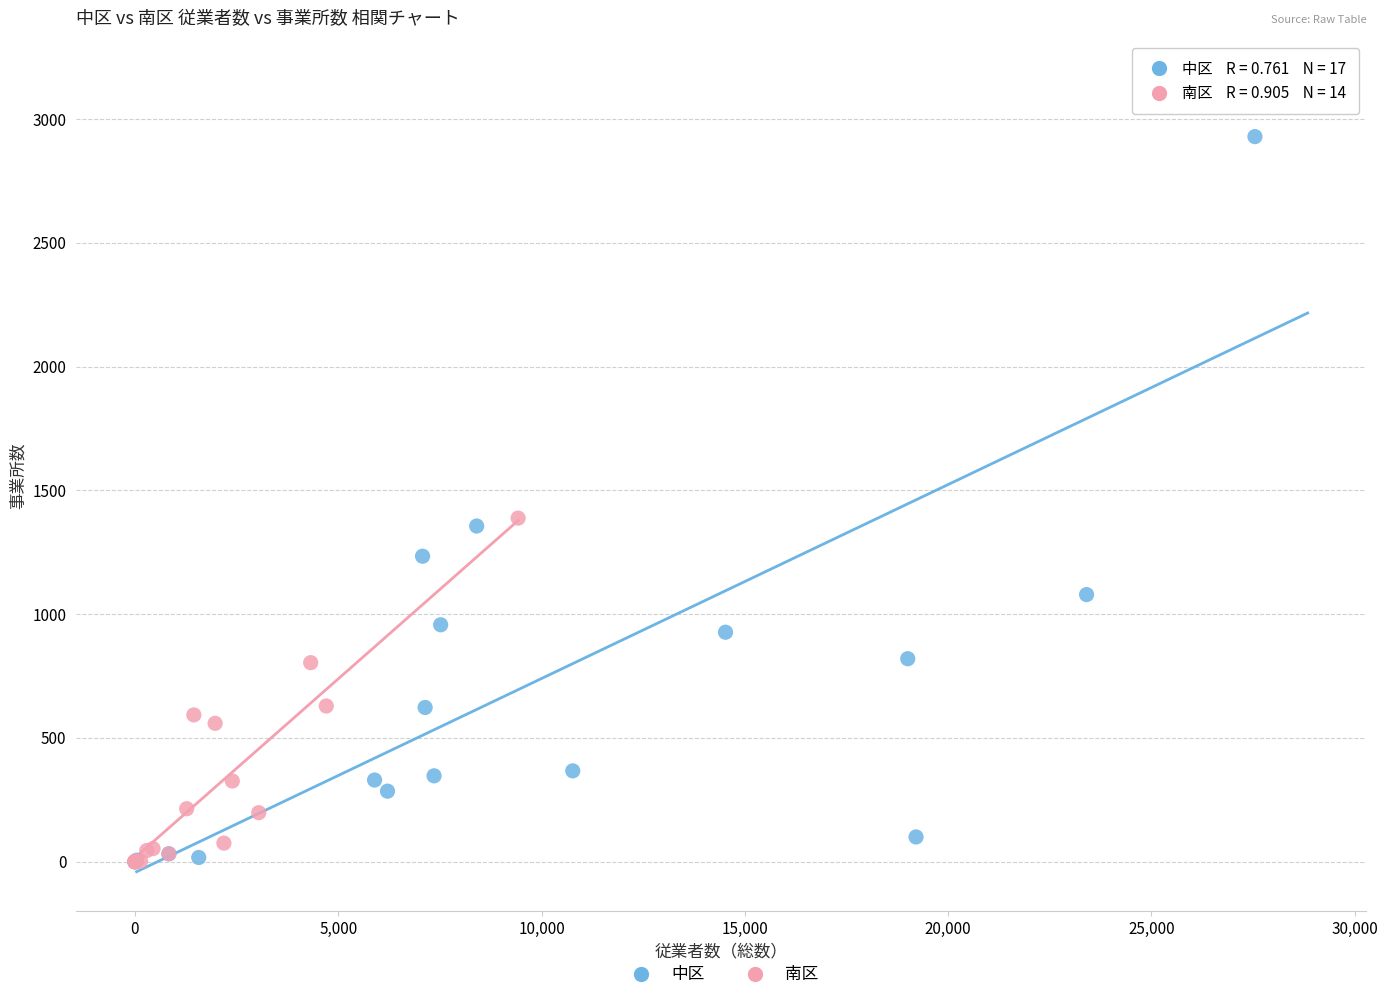

Which series contains the highest Y value?

中区